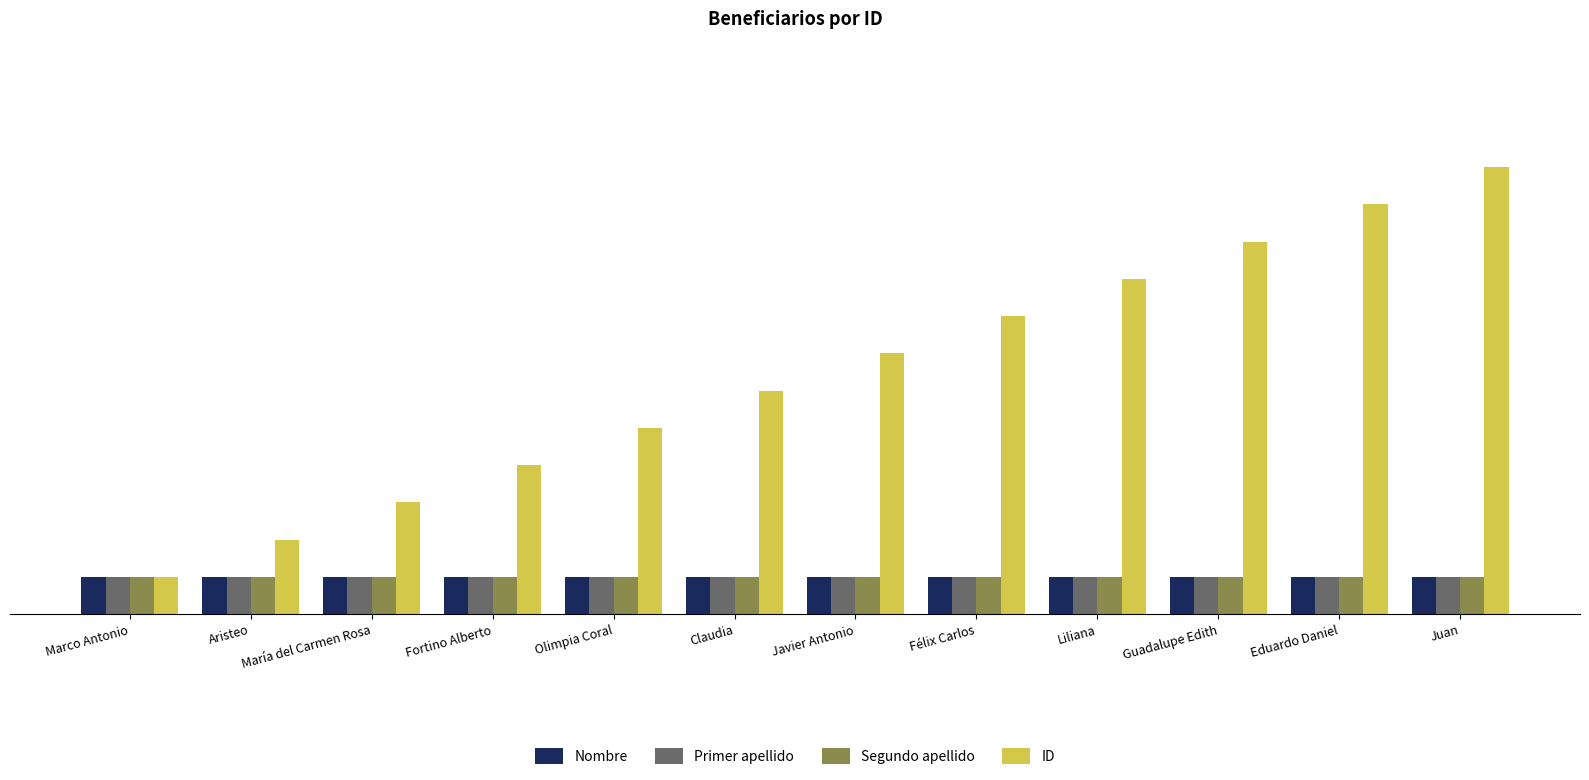

Reading left to right, what are all the values shown in this chart?

Nombre: Marco Antonio=1	Aristeo=1	María del Carmen Rosa=1	Fortino Alberto=1	Olimpia Coral=1	Claudia=1	Javier Antonio=1	Félix Carlos=1	Liliana=1	Guadalupe Edith=1	Eduardo Daniel=1	Juan=1
Primer apellido: Marco Antonio=1	Aristeo=1	María del Carmen Rosa=1	Fortino Alberto=1	Olimpia Coral=1	Claudia=1	Javier Antonio=1	Félix Carlos=1	Liliana=1	Guadalupe Edith=1	Eduardo Daniel=1	Juan=1
Segundo apellido: Marco Antonio=1	Aristeo=1	María del Carmen Rosa=1	Fortino Alberto=1	Olimpia Coral=1	Claudia=1	Javier Antonio=1	Félix Carlos=1	Liliana=1	Guadalupe Edith=1	Eduardo Daniel=1	Juan=1
ID: Marco Antonio=1	Aristeo=2	María del Carmen Rosa=3	Fortino Alberto=4	Olimpia Coral=5	Claudia=6	Javier Antonio=7	Félix Carlos=8	Liliana=9	Guadalupe Edith=10	Eduardo Daniel=11	Juan=12